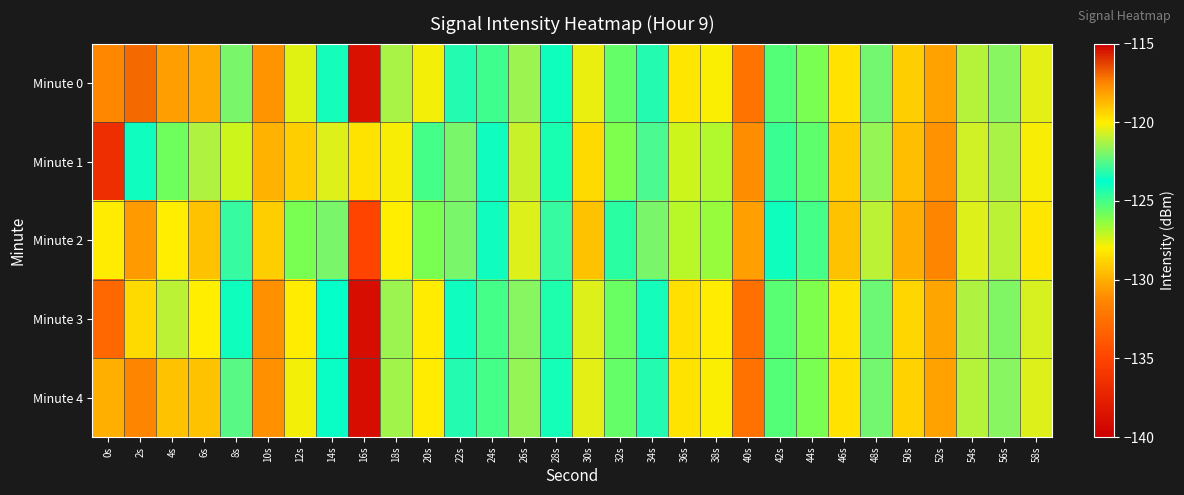

How many distinct data groups are displayed?

5